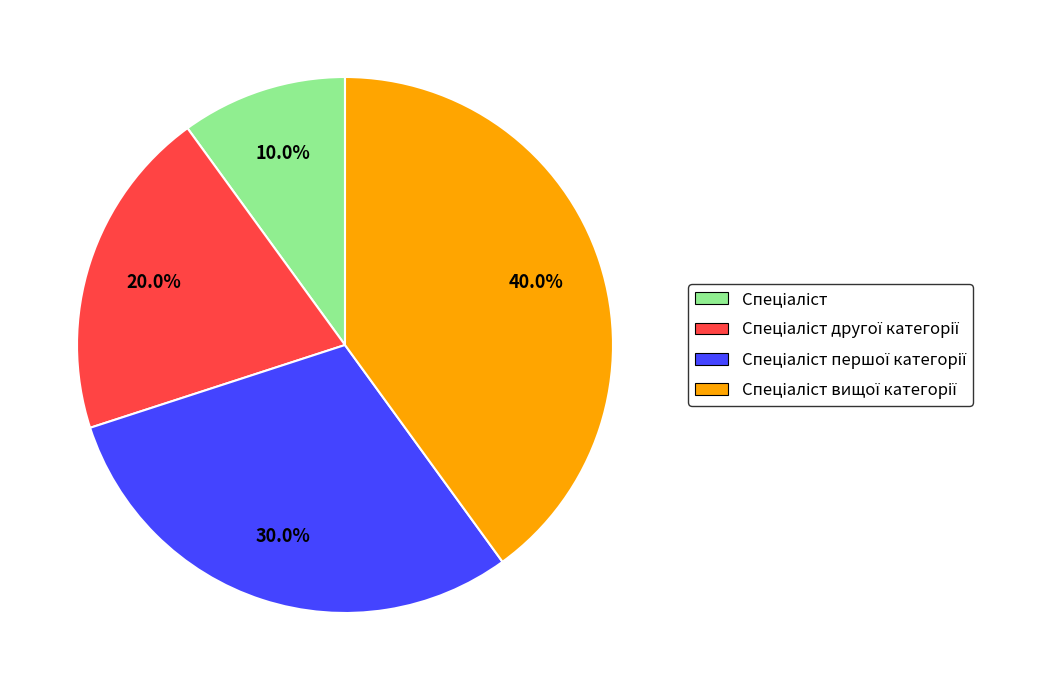

Is there any slice that represents more than half of the pie?

No